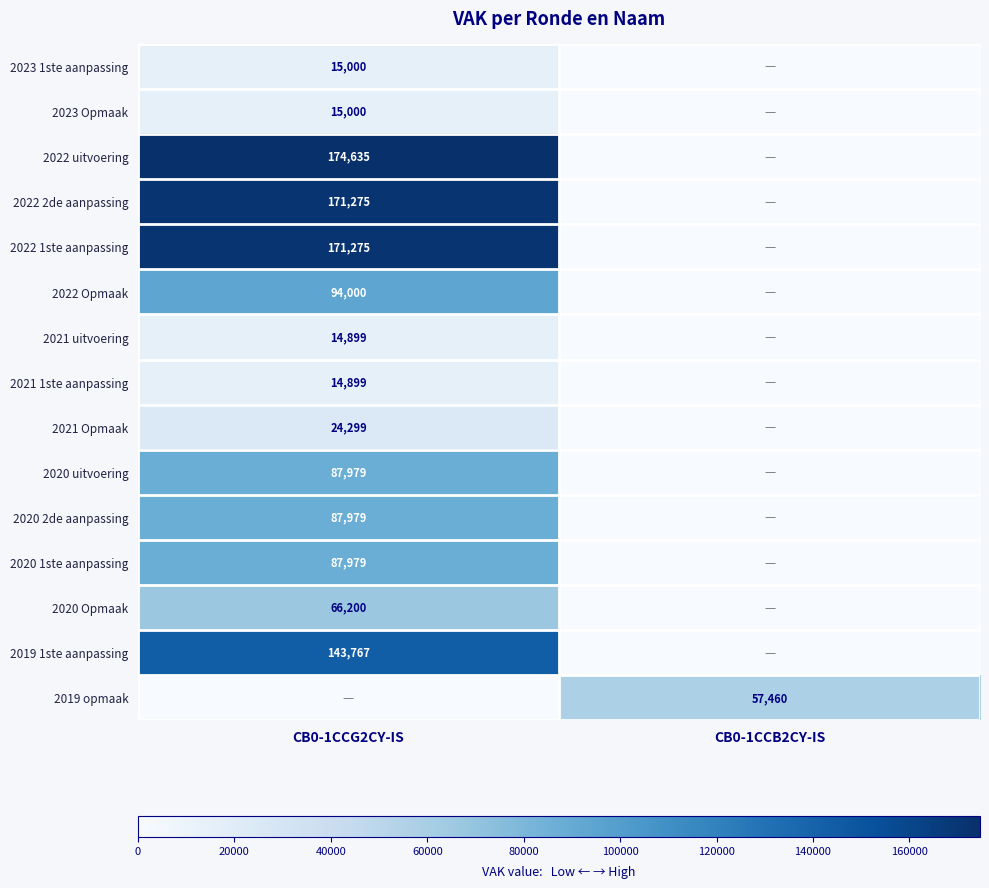

Is the value of 2020 uitvoering at CB0-1CCG2CY-IS greater than the value of 2021 uitvoering at CB0-1CCG2CY-IS?

Yes